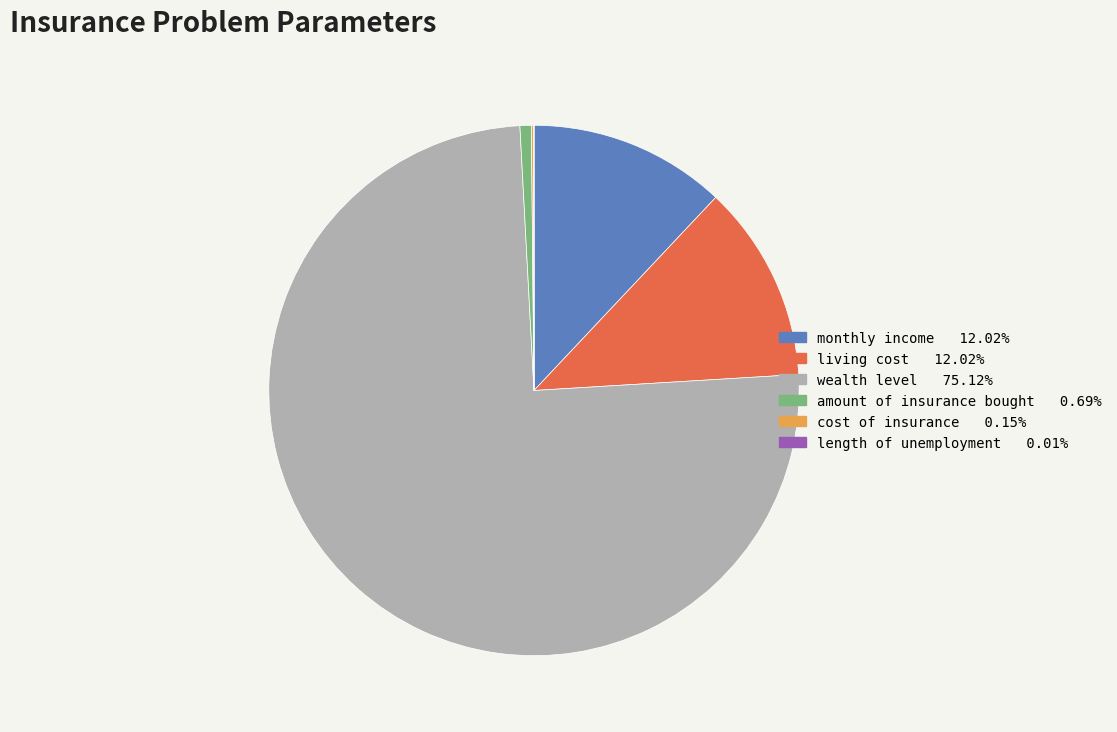

Approximately how many times larger is the value at monthly income compared to living cost?

1.0